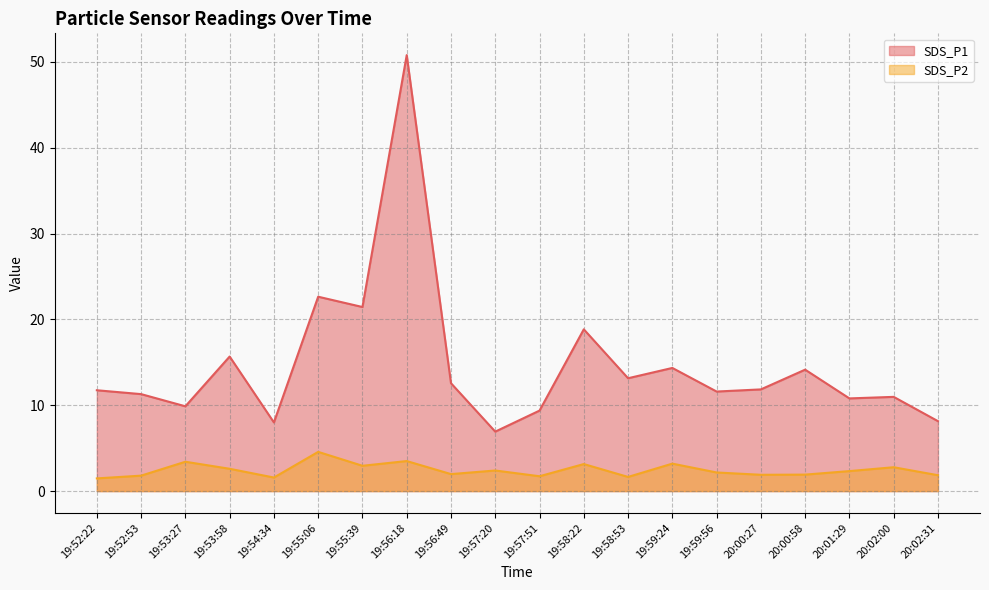

The SDS_P1 series shows 4.7 at 19:56:49. True or false?

False